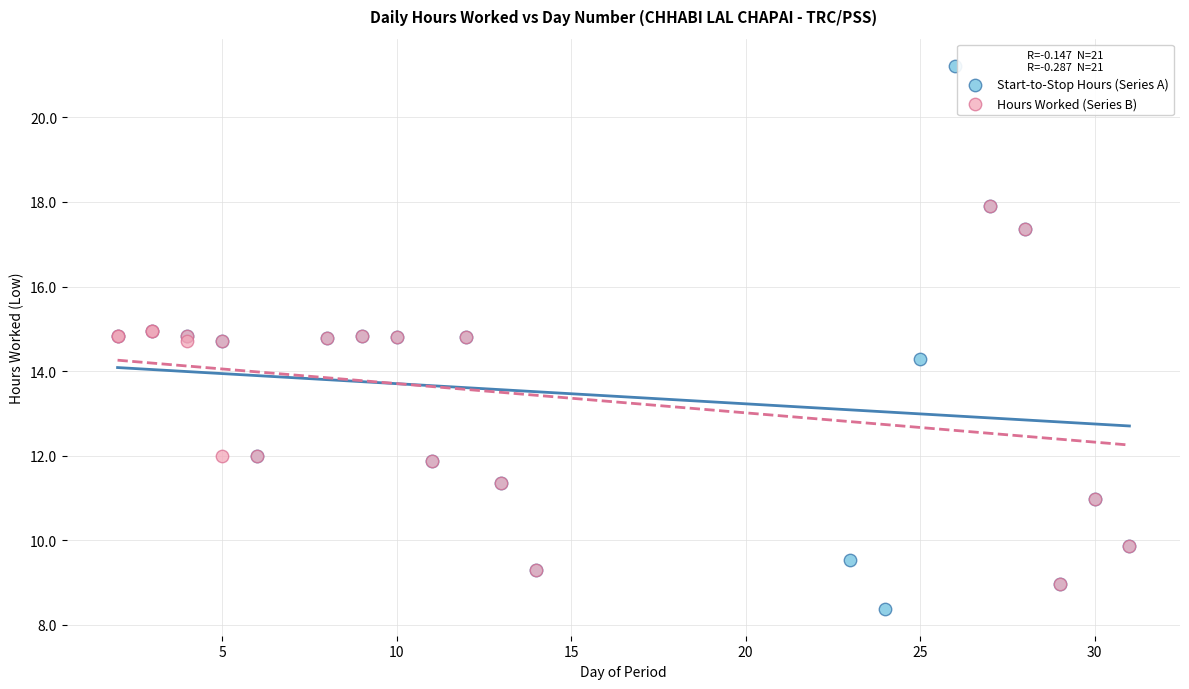

Which series reaches the minimum Y coordinate?

Start-to-Stop Hours (Series A)